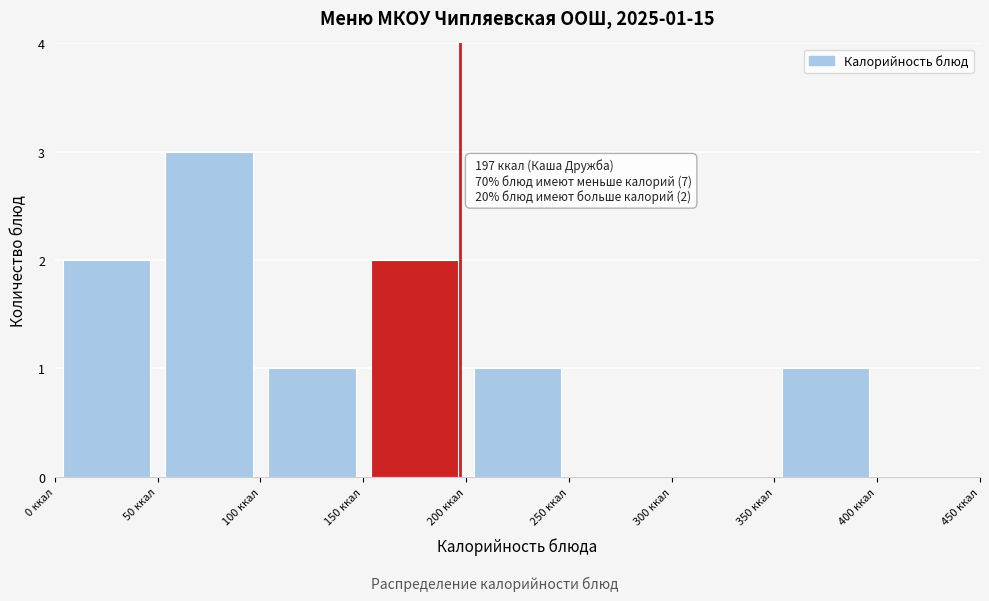

Over which range of the x-axis is the bar tallest?

50 to 100